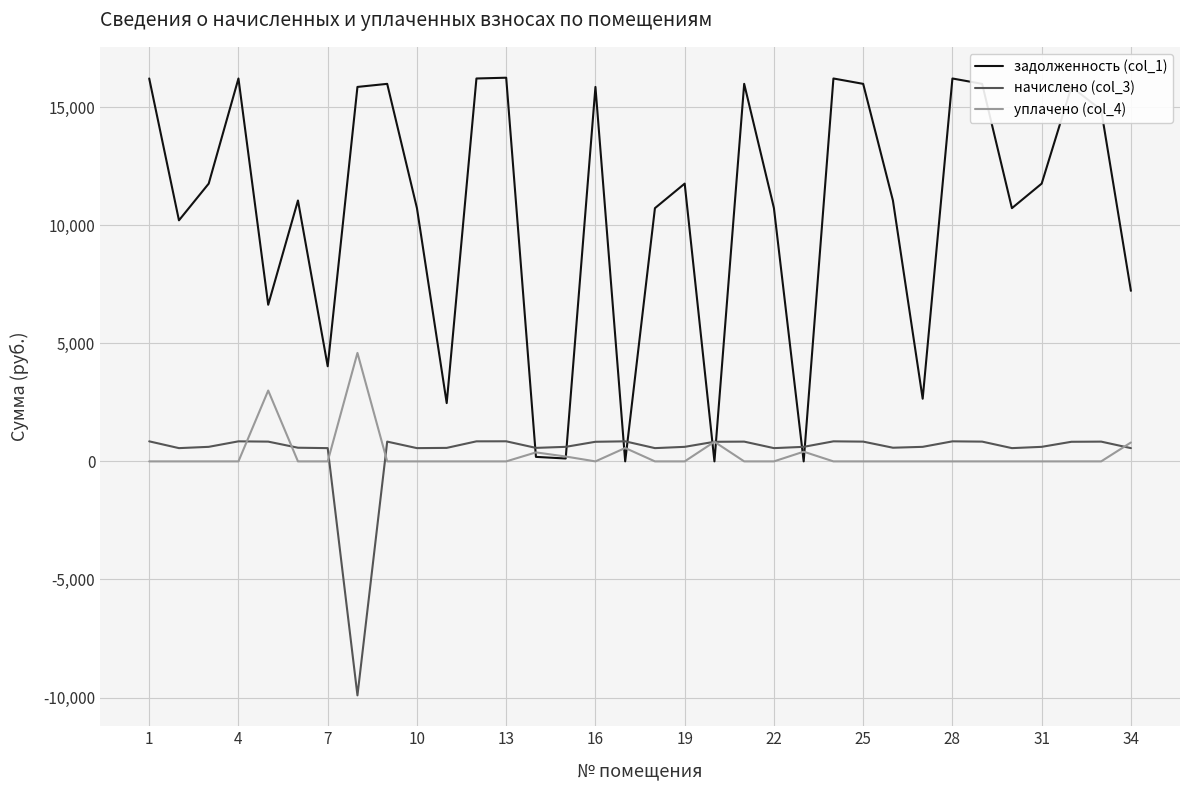

Rank the series by their maximum value, from lowest to highest.

начислено (col_3), уплачено (col_4), задолженность (col_1)